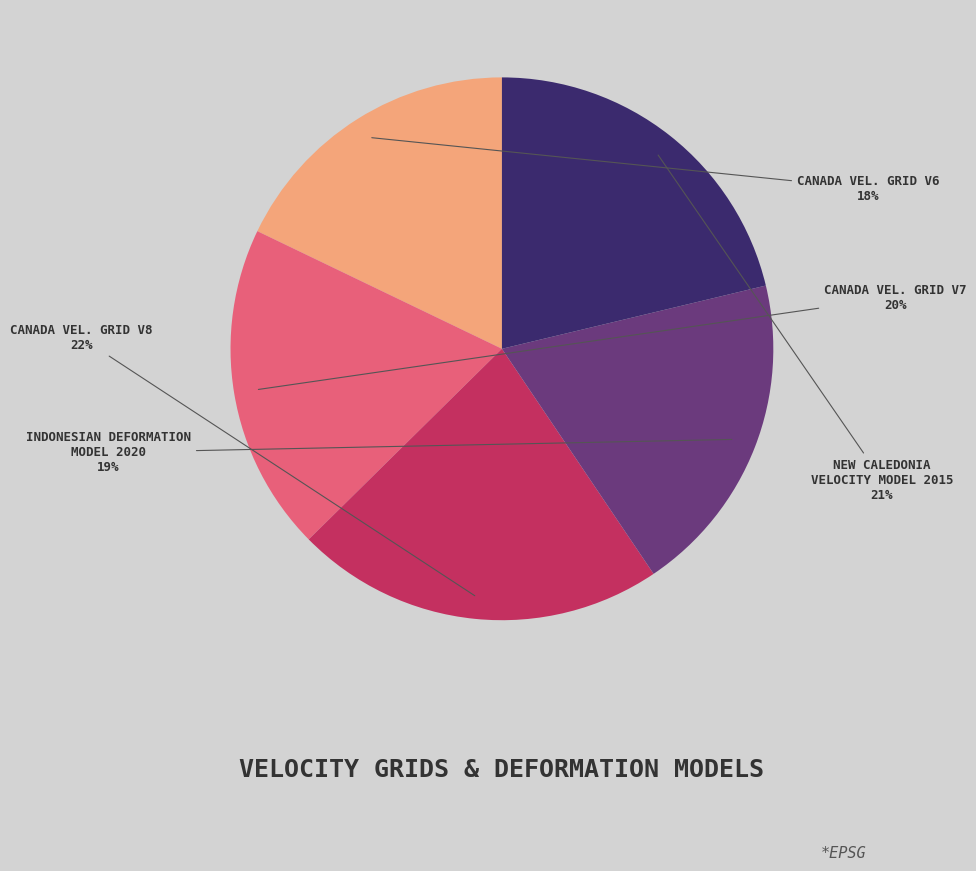

Does any single category account for the majority?

No